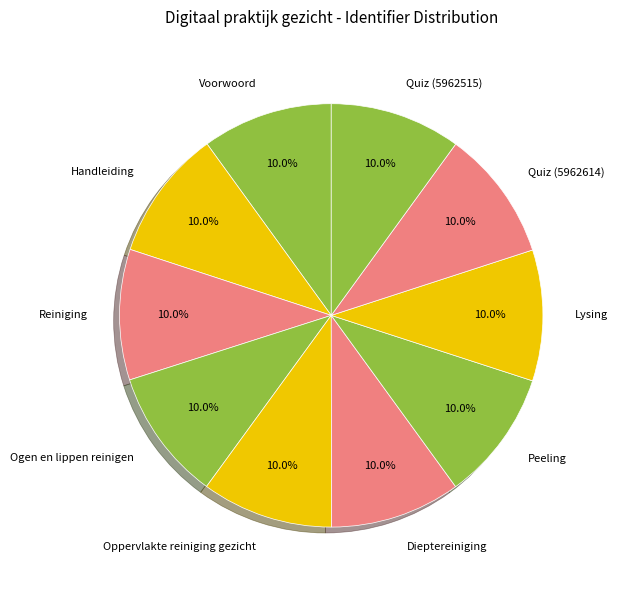

Does any single category account for the majority?

No